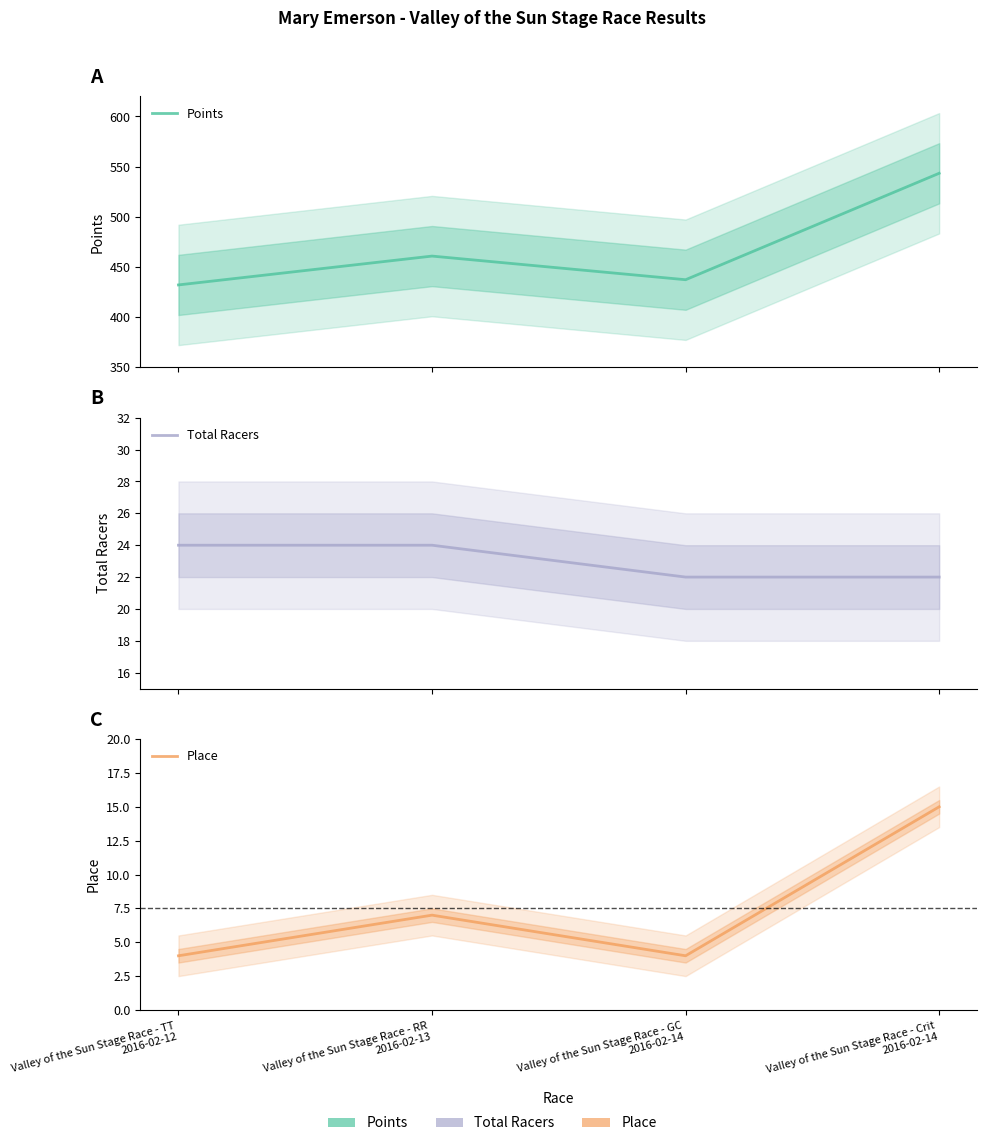

How many lines are shown in the chart?

3